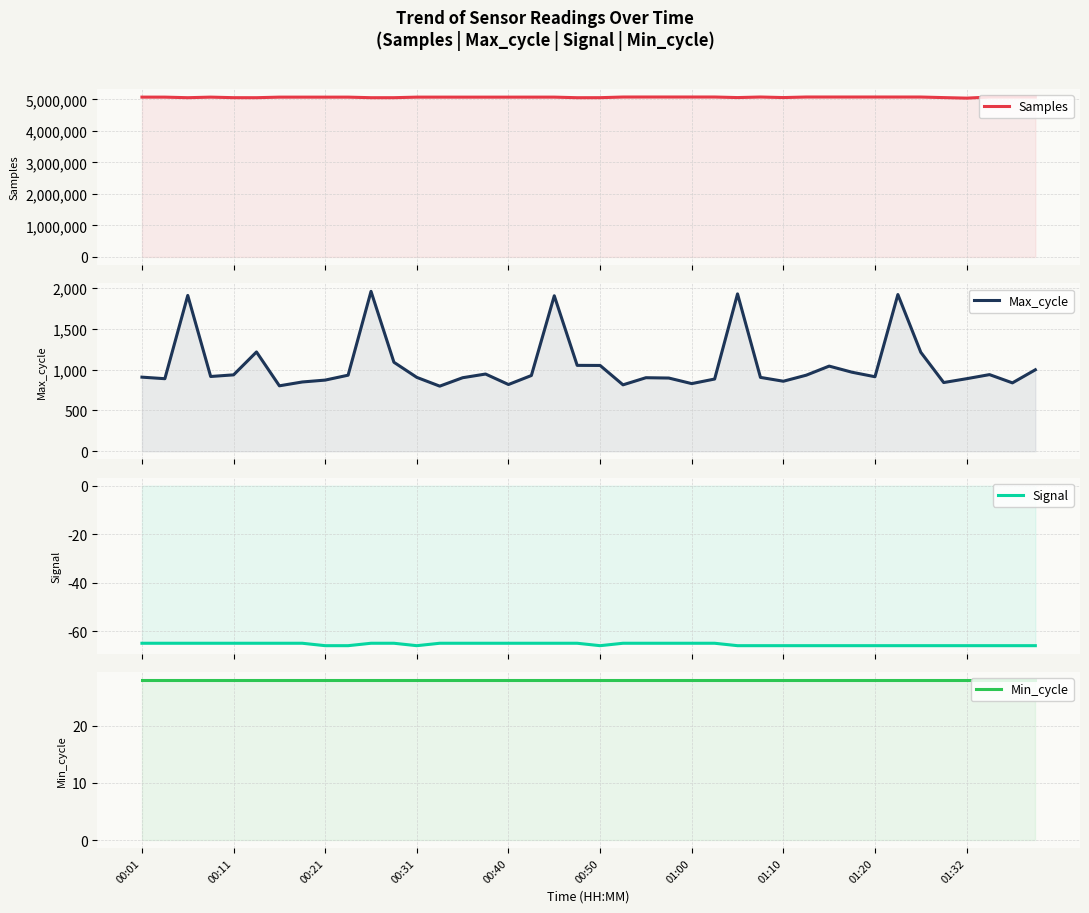

At how many categories does at least one series exceed 4675279?

40